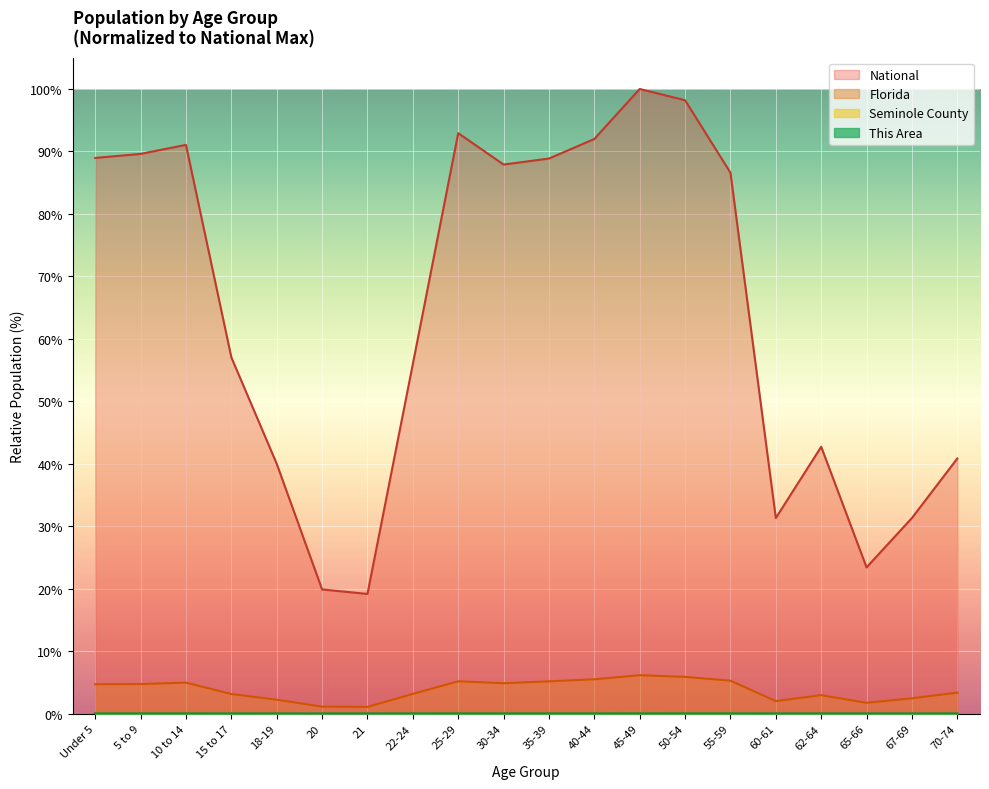

Reading right to left, list all the values displayed in this chart.

This Area: 70-74=0.0	67-69=0.0	65-66=0.0	62-64=0.0	60-61=0.0	55-59=0.0	50-54=0.0	45-49=0.0	40-44=0.0	35-39=0.0	30-34=0.0	25-29=0.0	22-24=0.0	21=0.0	20=0.0	18-19=0.0	15 to 17=0.0	10 to 14=0.0	5 to 9=0.0	Under 5=0.0
Seminole County: 70-74=0.0	67-69=0.0	65-66=0.0	62-64=0.1	60-61=0.0	55-59=0.1	50-54=0.1	45-49=0.2	40-44=0.1	35-39=0.1	30-34=0.1	25-29=0.1	22-24=0.1	21=0.0	20=0.0	18-19=0.1	15 to 17=0.1	10 to 14=0.1	5 to 9=0.1	Under 5=0.1
Florida: 70-74=3.4	67-69=2.5	65-66=1.8	62-64=3.0	60-61=2.0	55-59=5.3	50-54=5.9	45-49=6.2	40-44=5.5	35-39=5.2	30-34=4.9	25-29=5.2	22-24=3.2	21=1.1	20=1.1	18-19=2.2	15 to 17=3.2	10 to 14=5.0	5 to 9=4.8	Under 5=4.7
National: 70-74=40.9	67-69=31.3	65-66=23.4	62-64=42.7	60-61=31.3	55-59=86.6	50-54=98.2	45-49=100.0	40-44=92.0	35-39=88.9	30-34=87.9	25-29=92.9	22-24=56.0	21=19.2	20=19.9	18-19=40.0	15 to 17=57.0	10 to 14=91.1	5 to 9=89.6	Under 5=89.0